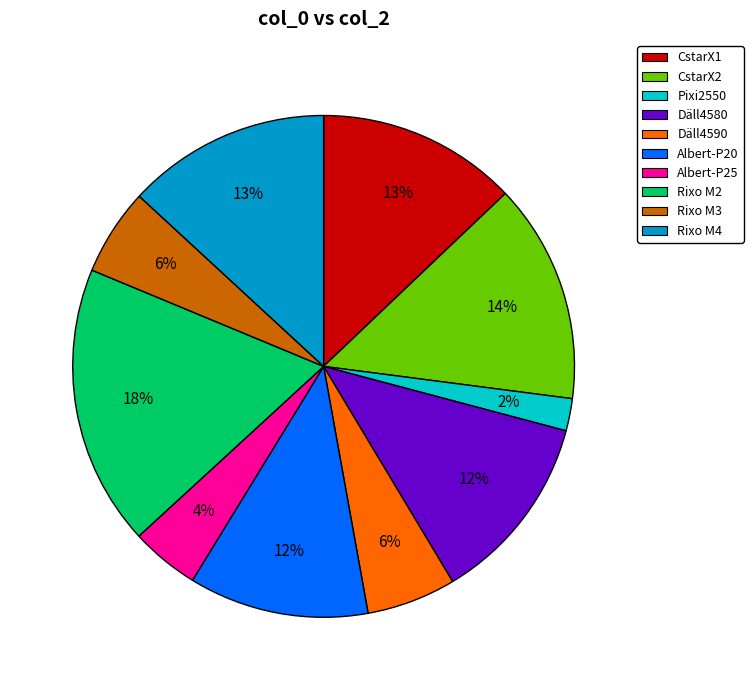

To the nearest percent, what is the average slice percentage?

10%